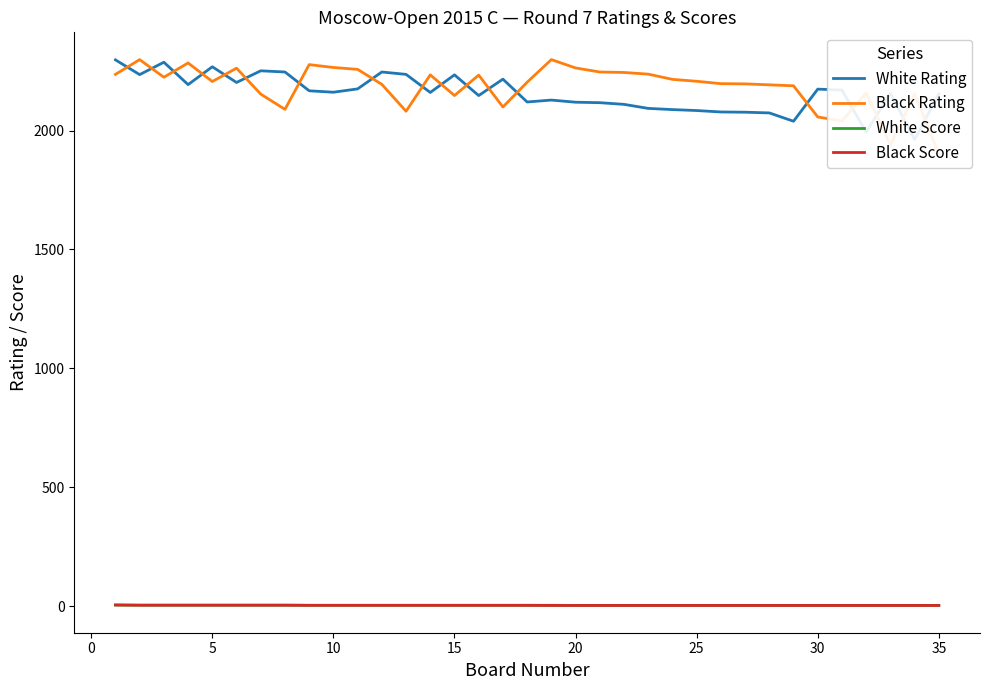

What is the value of the White Rating point at the 16th from the left?

2268.0